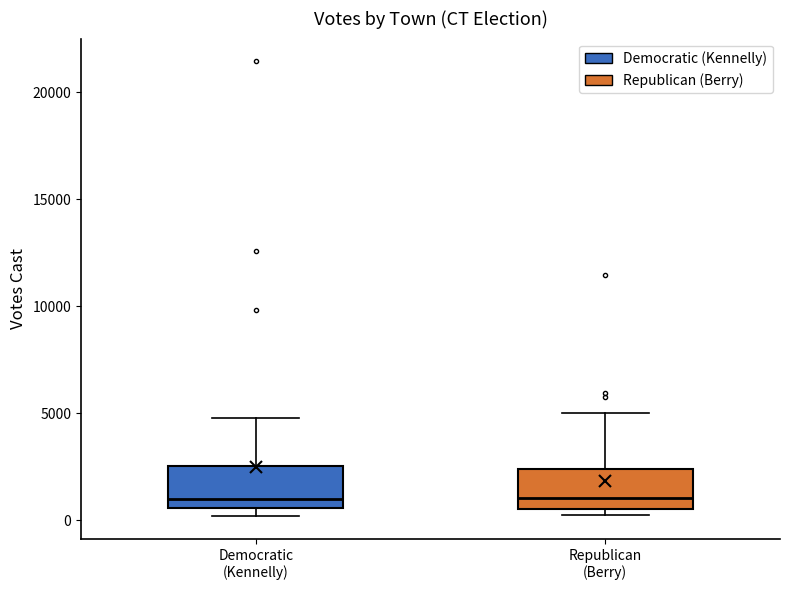

Reading left to right, read every box against the y-axis: the position of its median line, the range the box covers, and the ends of its whiskers. The values are not printed on the chart, so give them approximately, as read against the axis.

Democratic (Kennelly): median 1000, box 500 to 2500, whiskers 0 to 5000
Republican (Berry): median 1000, box 500 to 2500, whiskers 0 to 5000